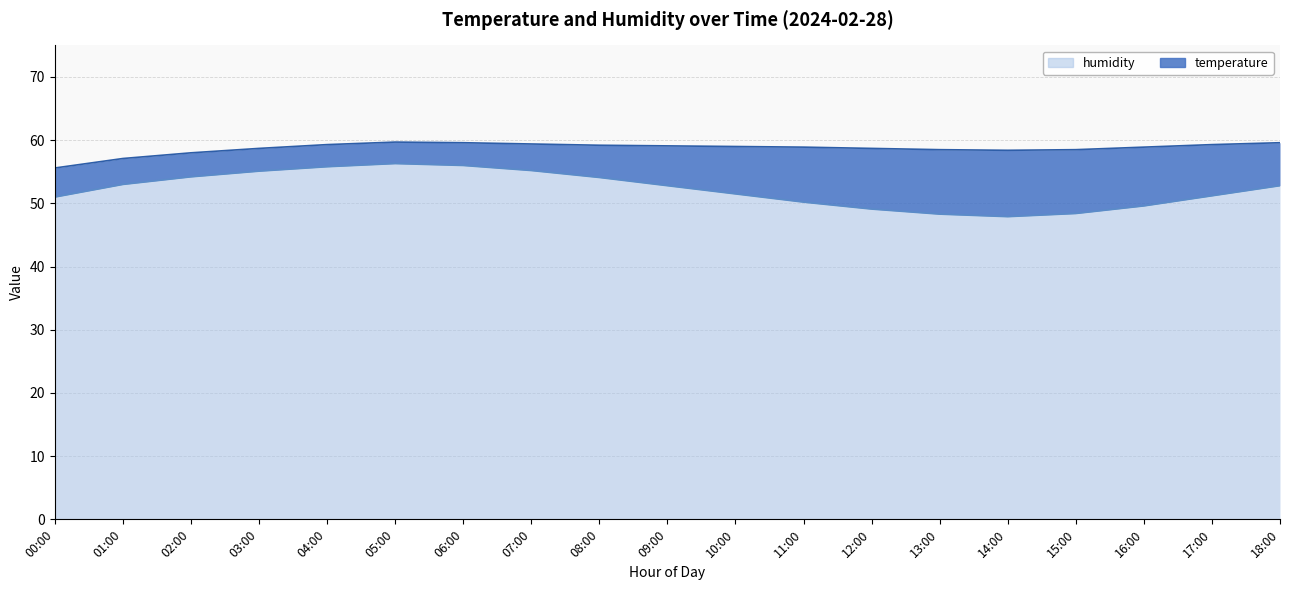

What is the value of the 19th point from the left?

52.8